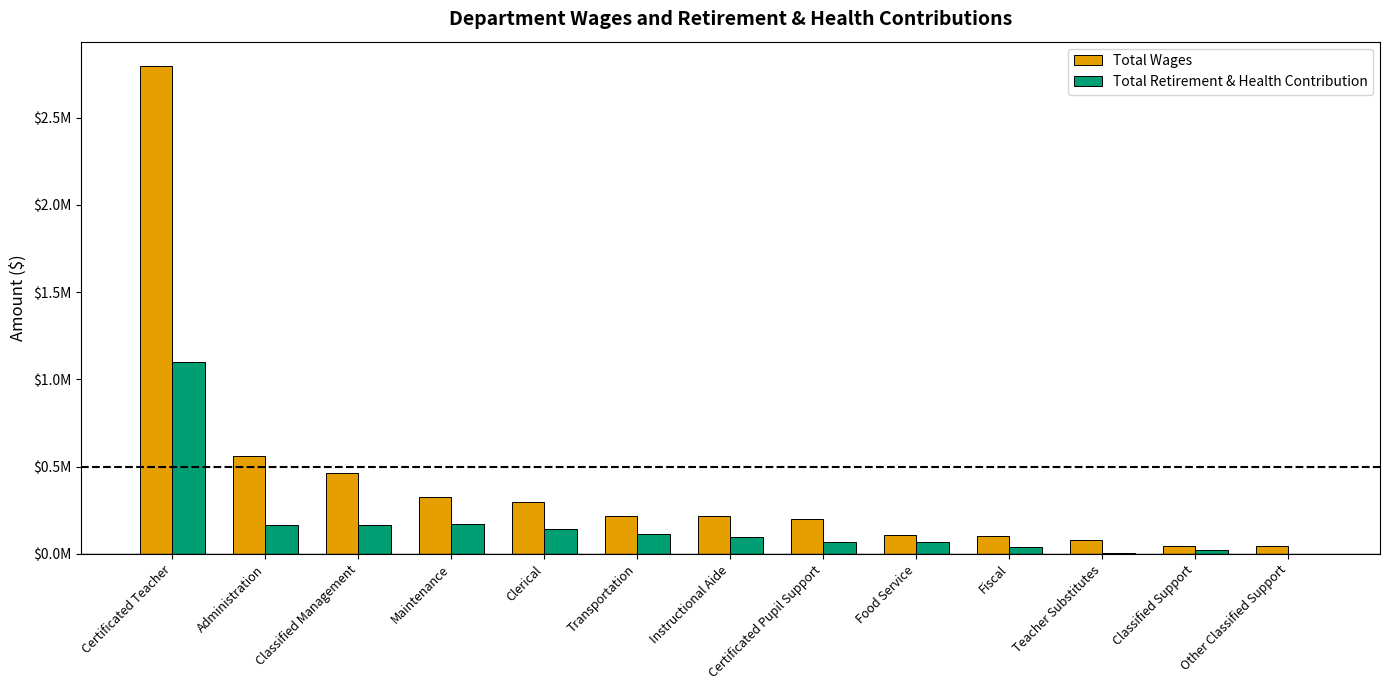

What is the label of the 10th bar from the left?

Fiscal